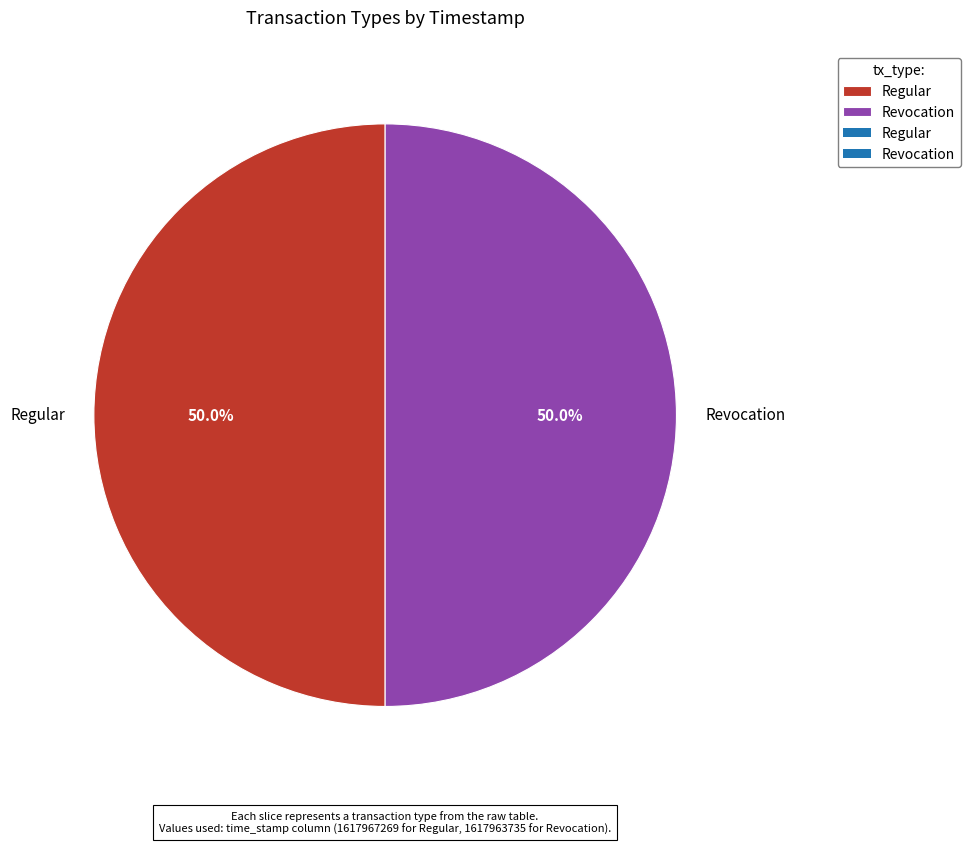

What percentage is NOT represented by Regular?

50.0%